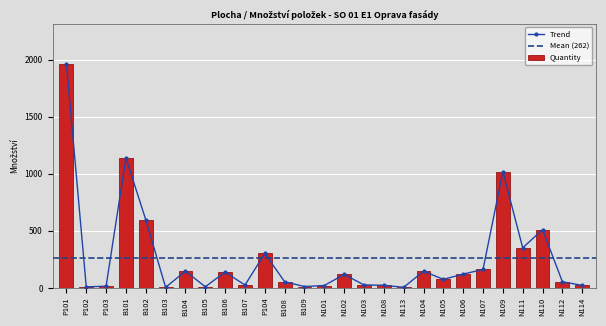

List the labels in order of value, smallest first.

B103, N113, P102, B105, B109, P103, N101, N114, N108, B107, N103, B108, N112, N105, N102, N106, B106, N104, B104, N107, P104, N111, N110, B102, N109, B101, P101